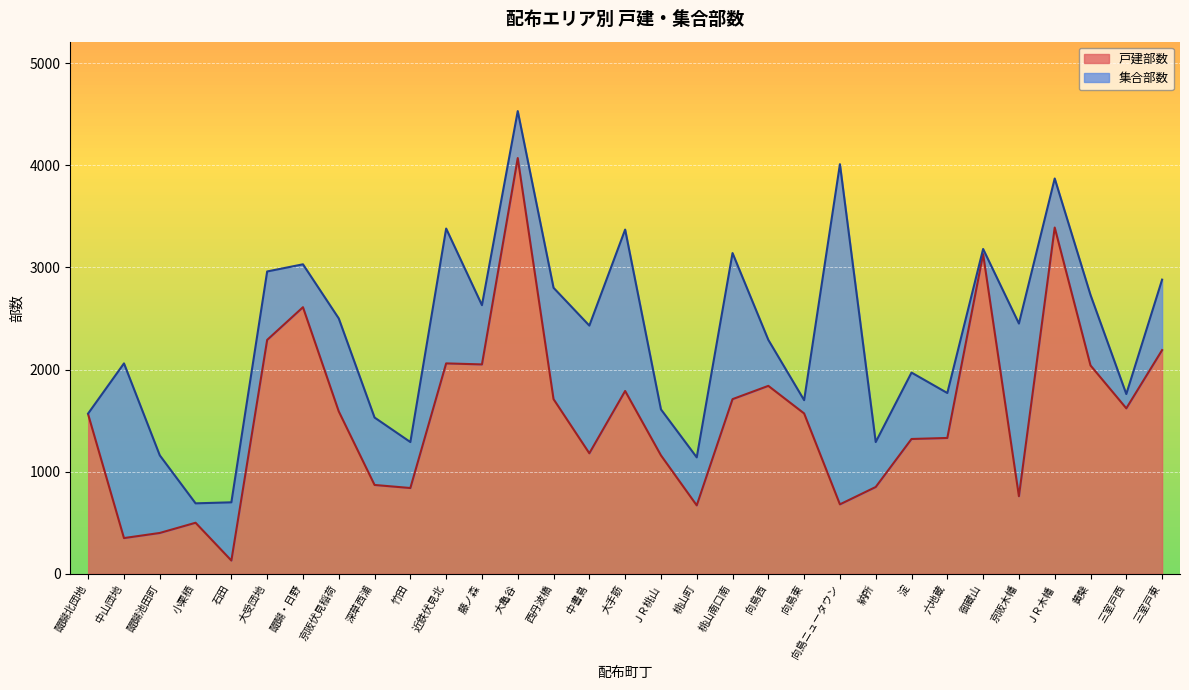

What is the difference between the second highest and minimum values?

3260